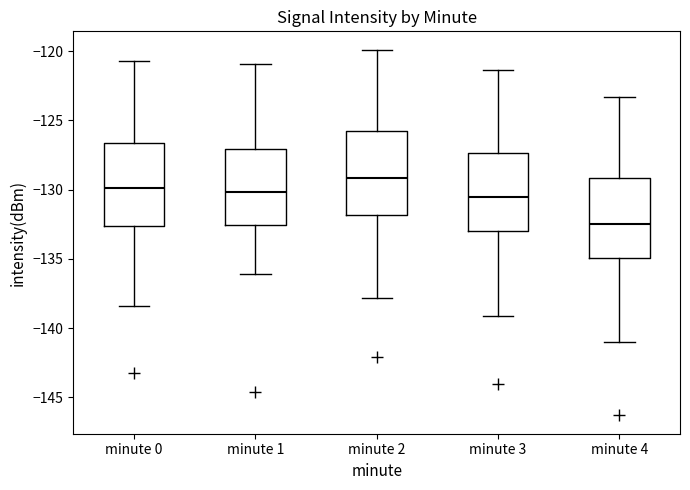

Which box has the highest median line?

minute 2